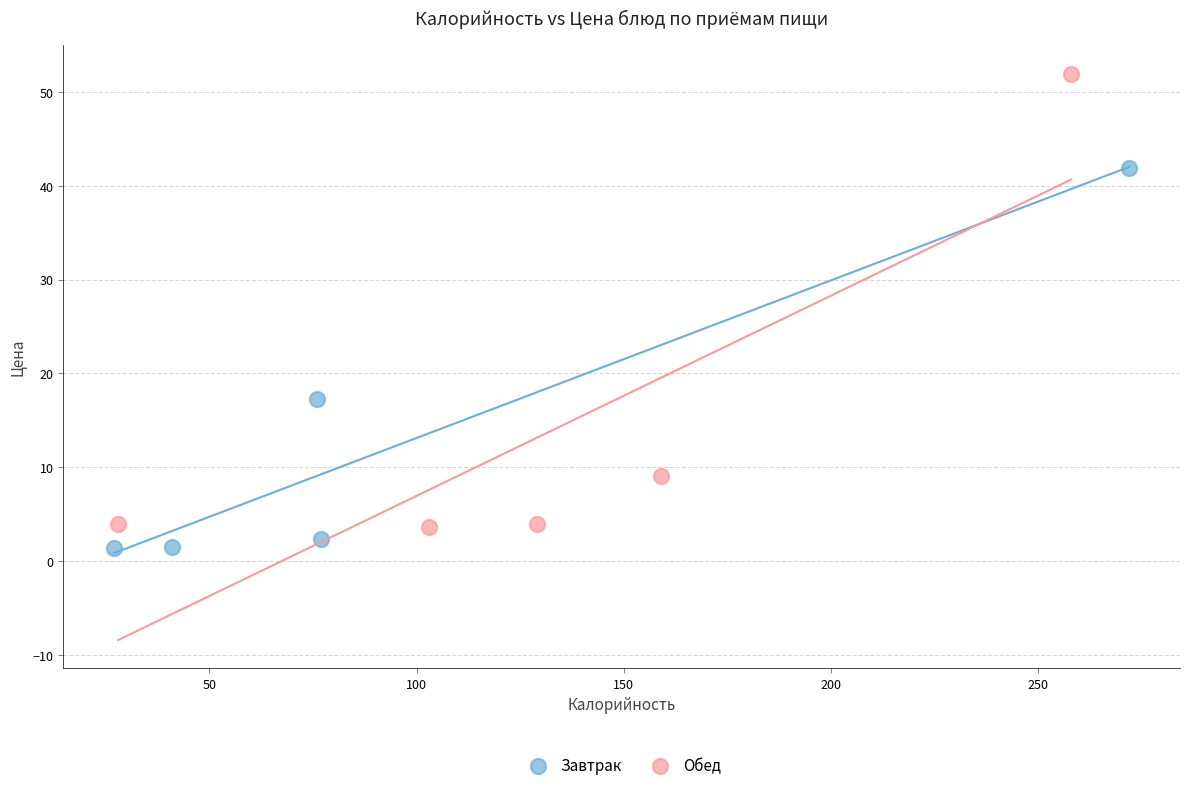

Which series reaches the minimum Y coordinate?

Завтрак